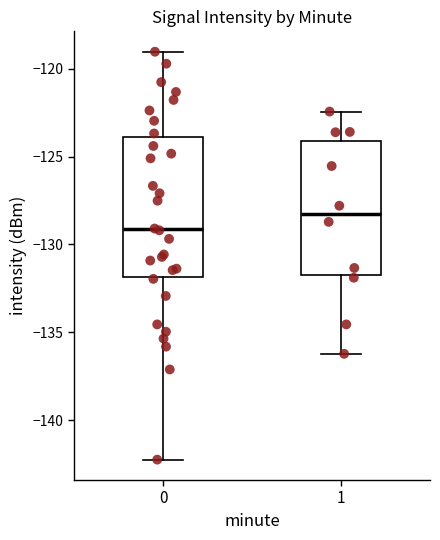

Which box has the lowest median line?

0